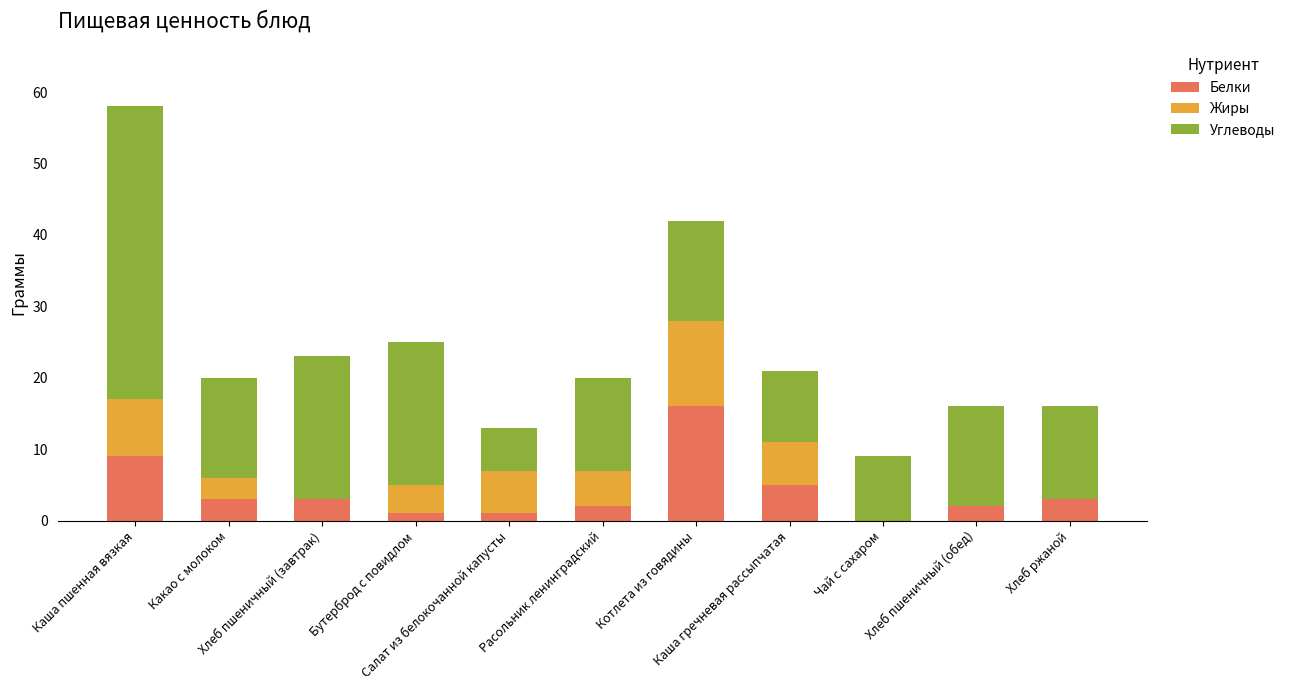

What position from the left is Хлеб пшеничный (обед)?

10